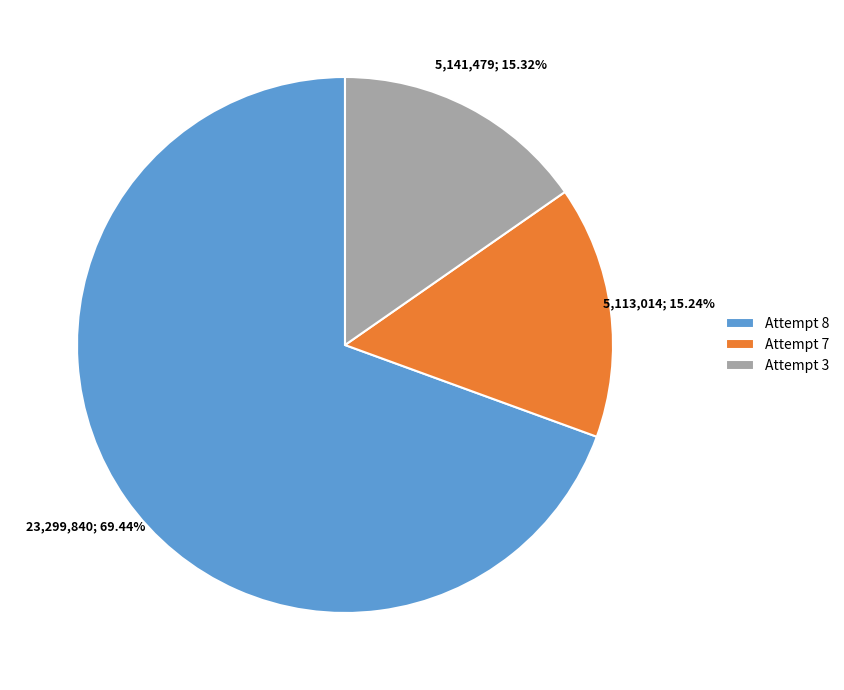

True or false: Attempt 8 accounts for 69% of the total.

True